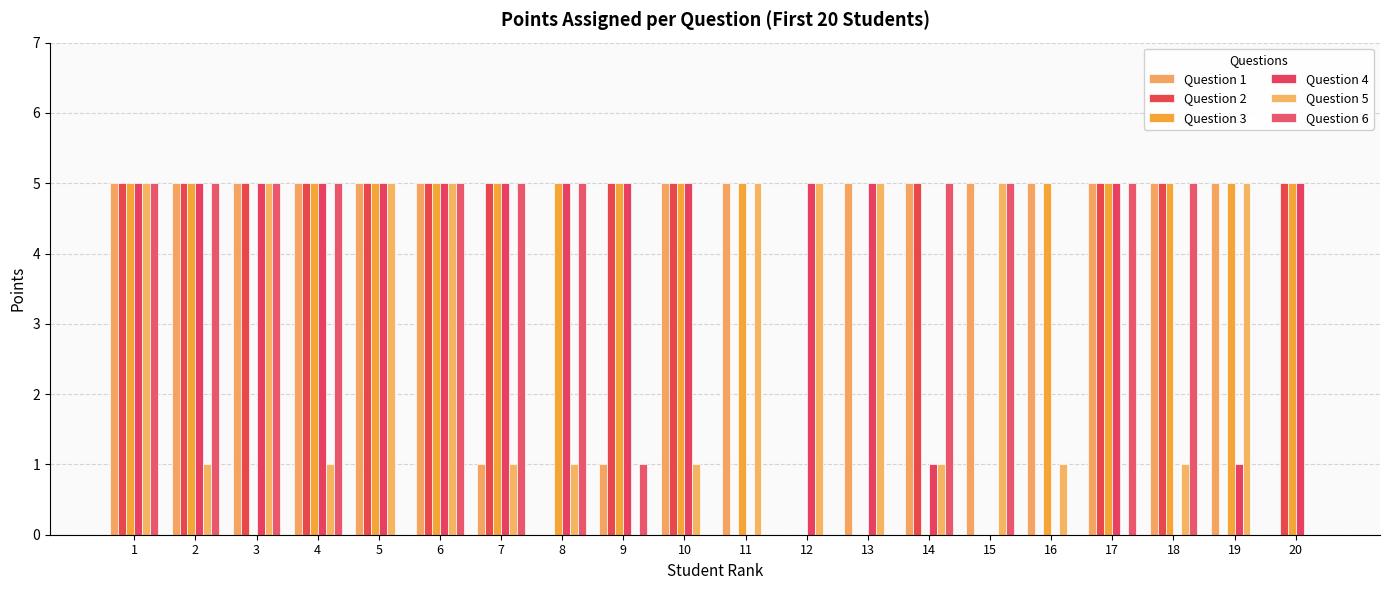

How many distinct data groups are displayed?

6